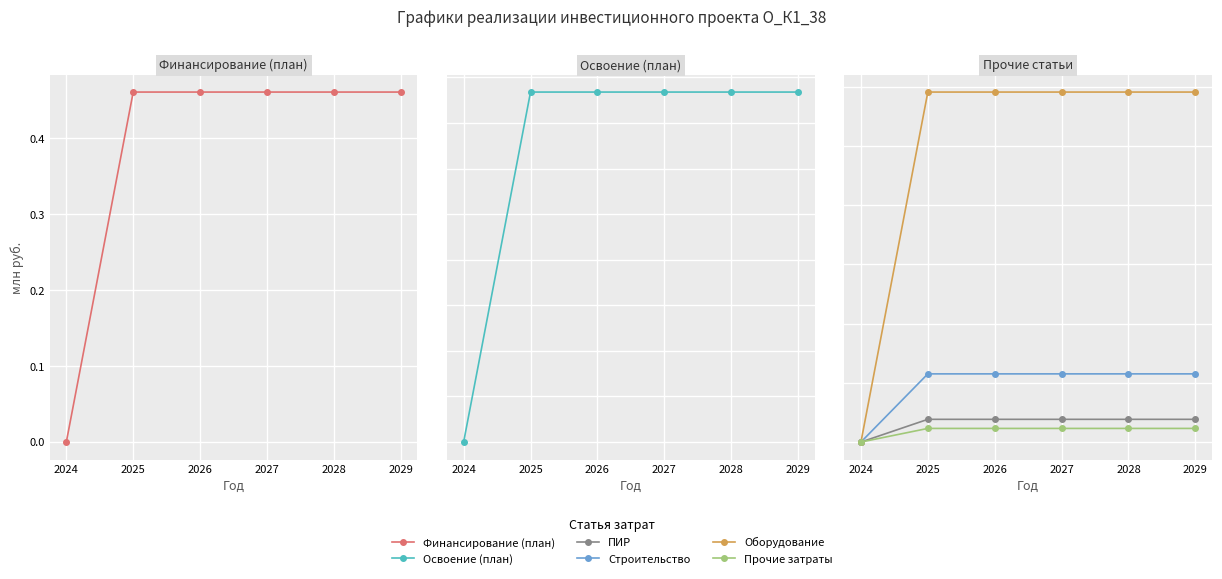

At which category is the sum across all series the highest?

2025